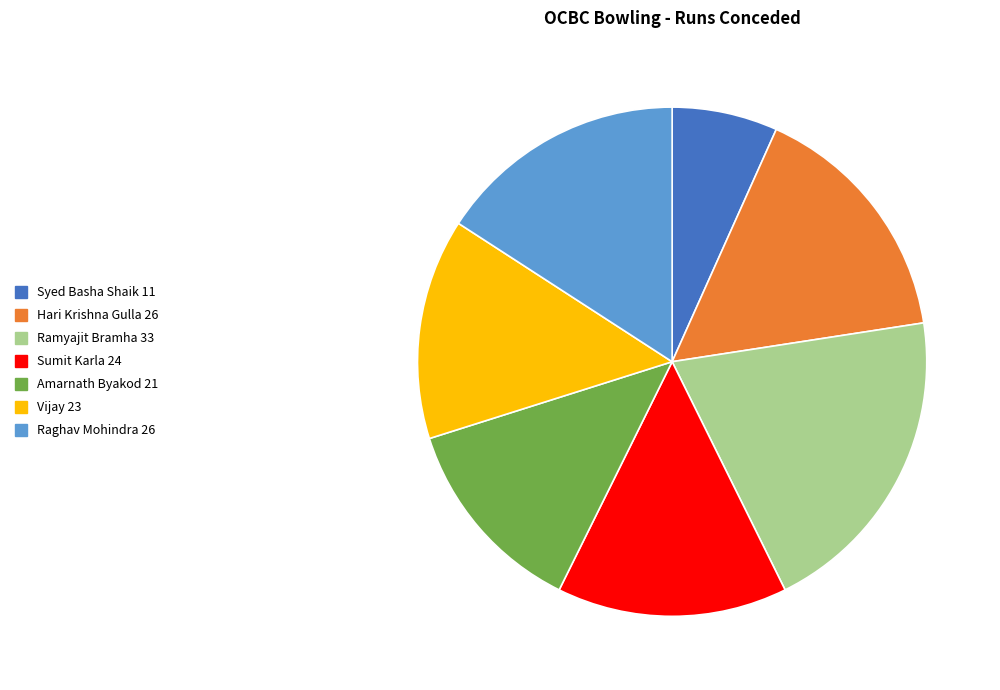

Which has a higher value, Syed Basha Shaik or Raghav Mohindra?

Raghav Mohindra